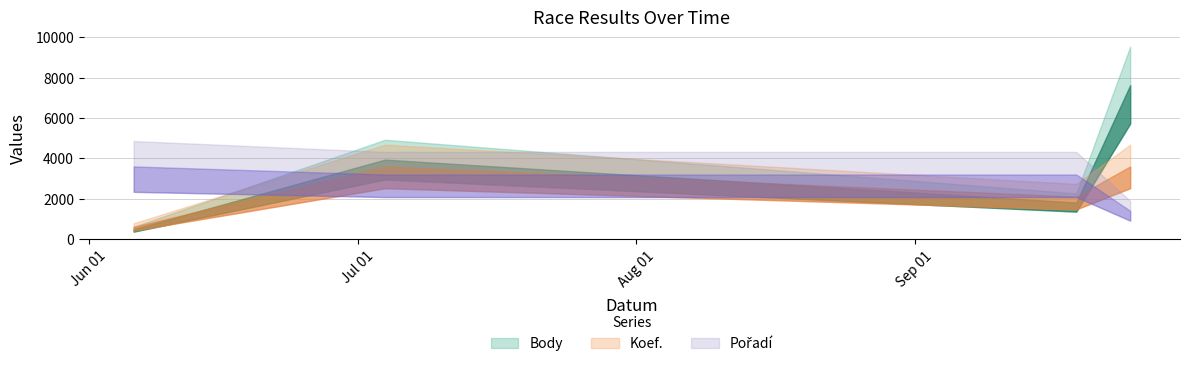

Count the number of data series in this chart.

3